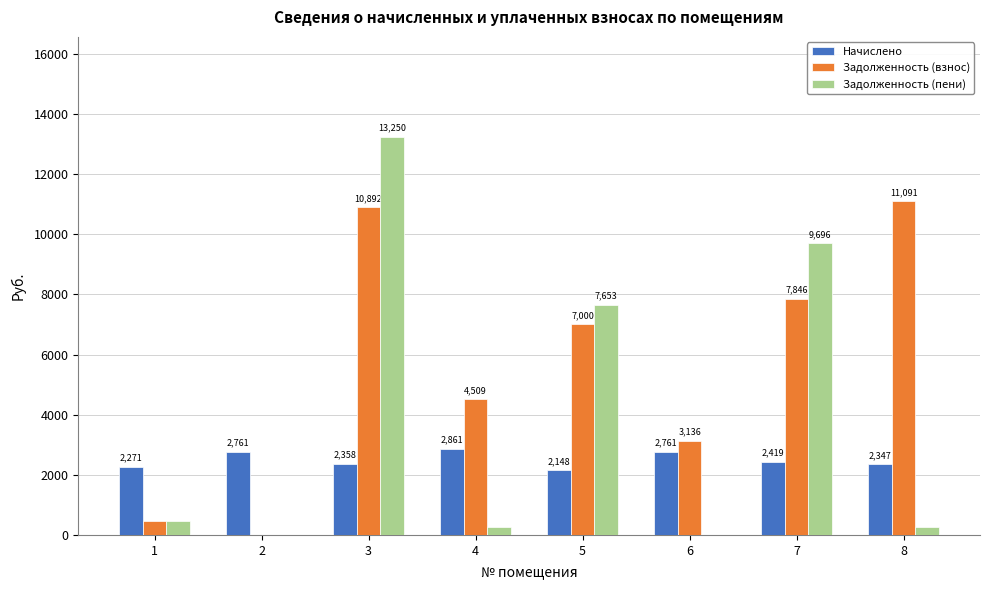

What are all the series names shown in the legend?

Начислено, Задолженность (взнос), Задолженность (пени)